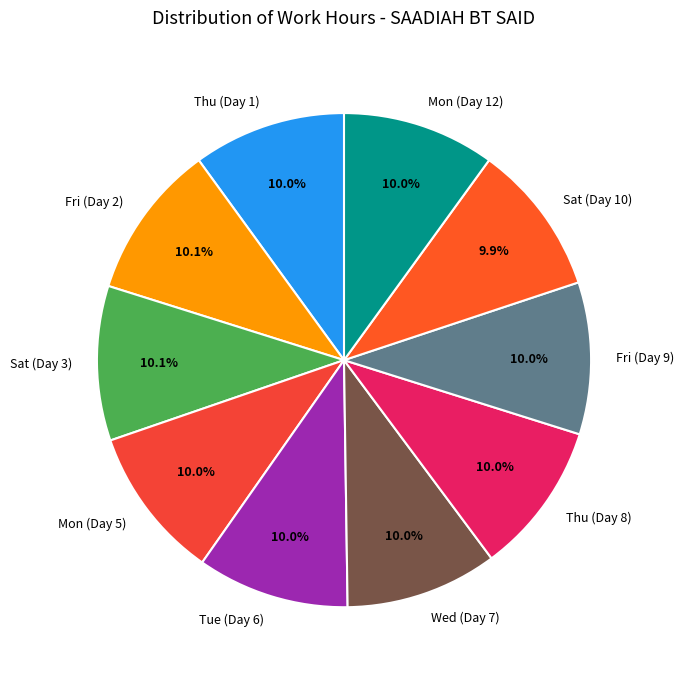

True or false: Sat (Day 10) accounts for 1% of the total.

False